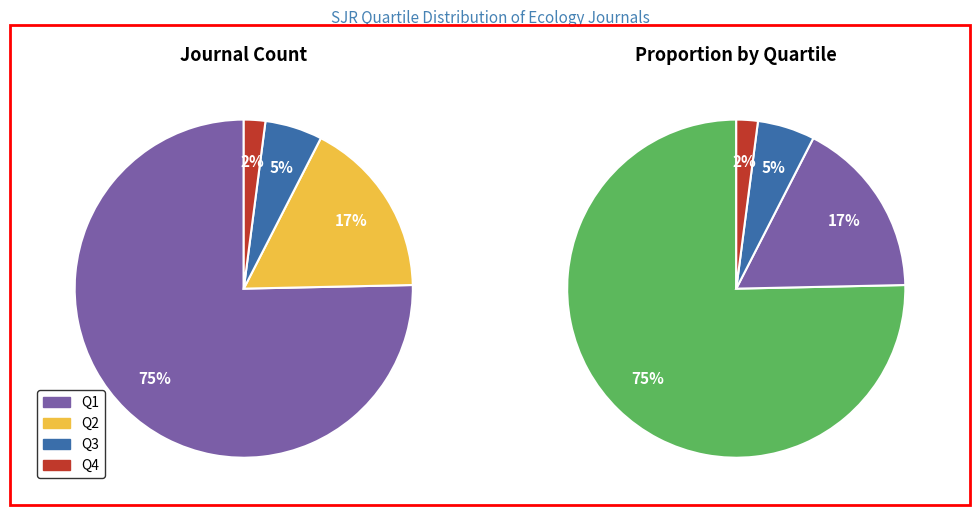

To the nearest percent, what is the average slice percentage?

25%